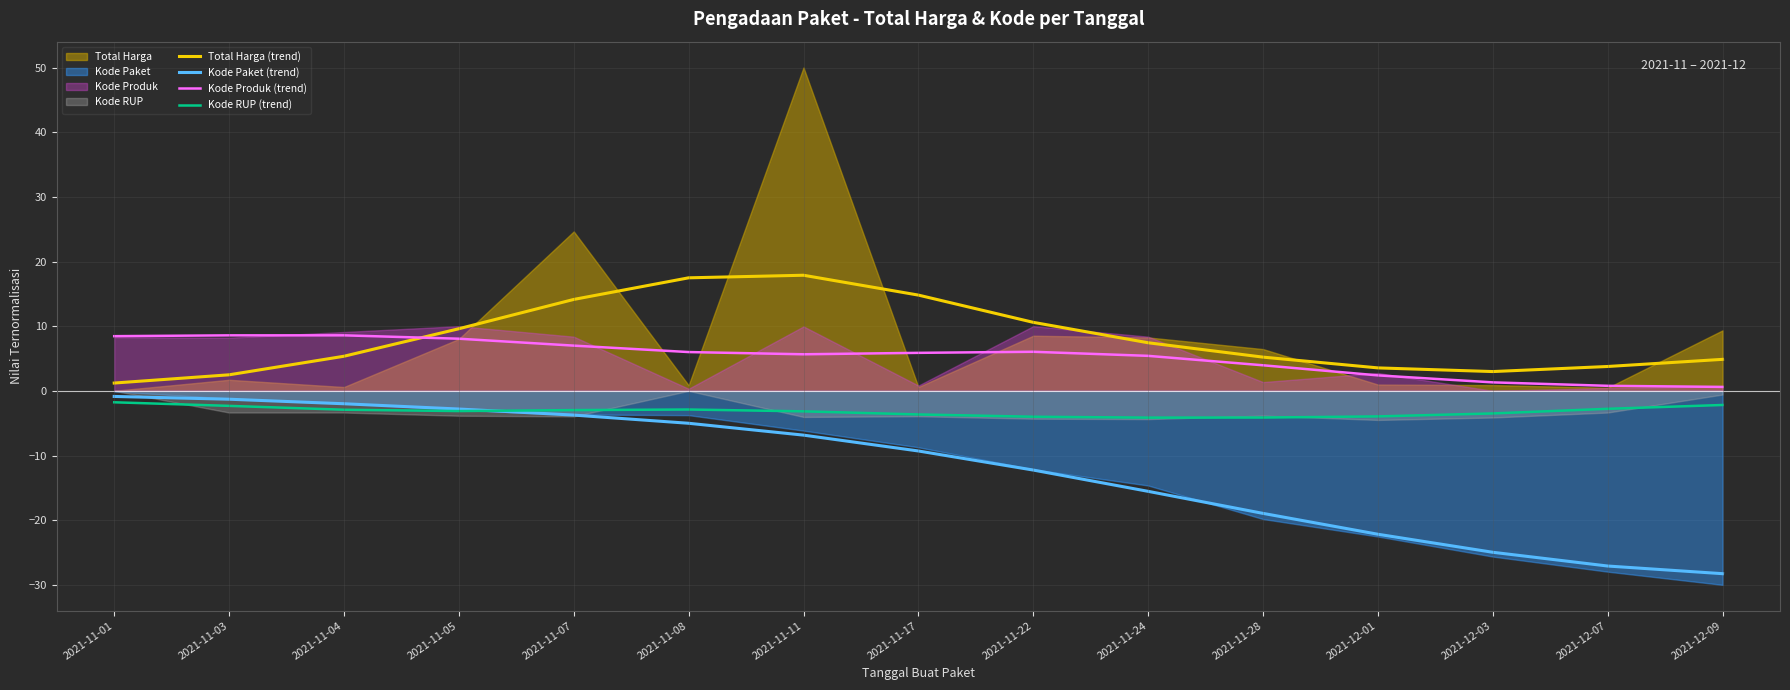

How many categories are shown in the chart?

15